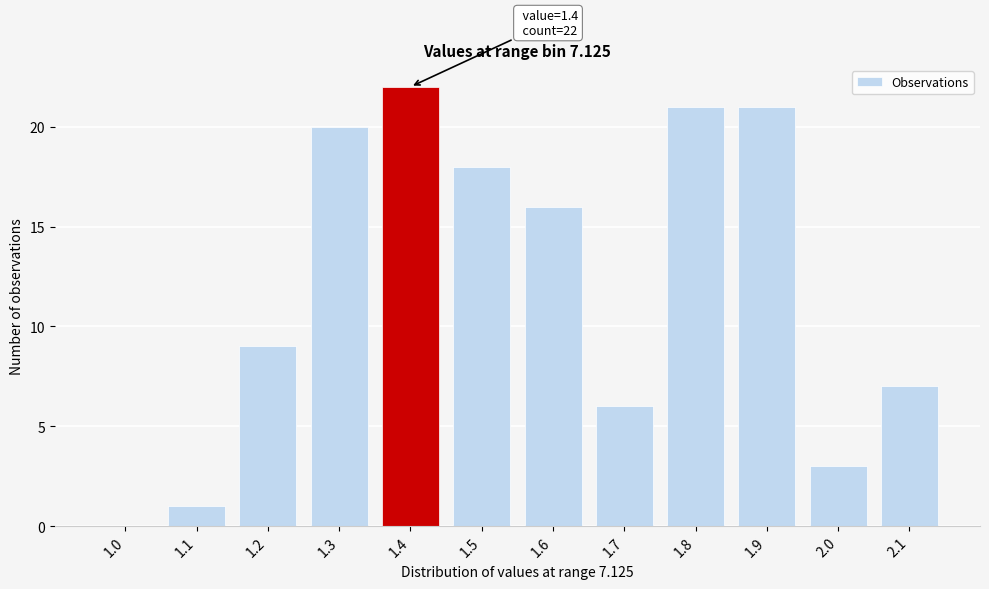

Reading left to right, what are all the values shown in this chart?

1.0=0	1.1=1	1.2=9	1.3=20	1.4=22	1.5=18	1.6=16	1.7=6	1.8=21	1.9=21	2.0=3	2.1=7